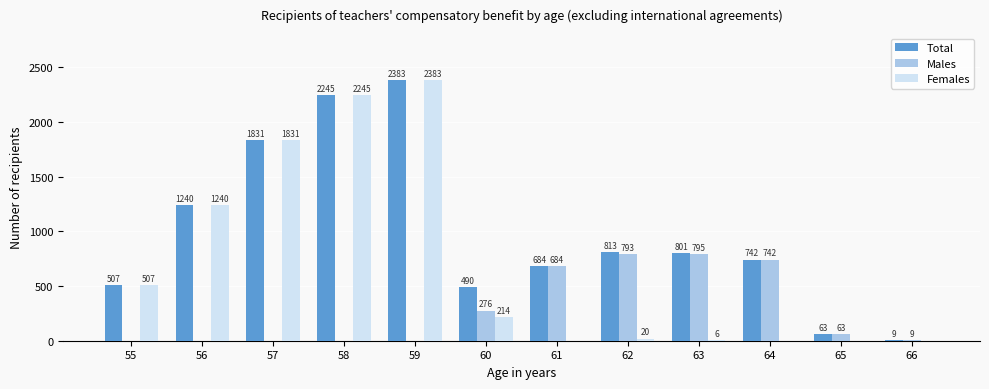

What is the average value of the Males series?

280